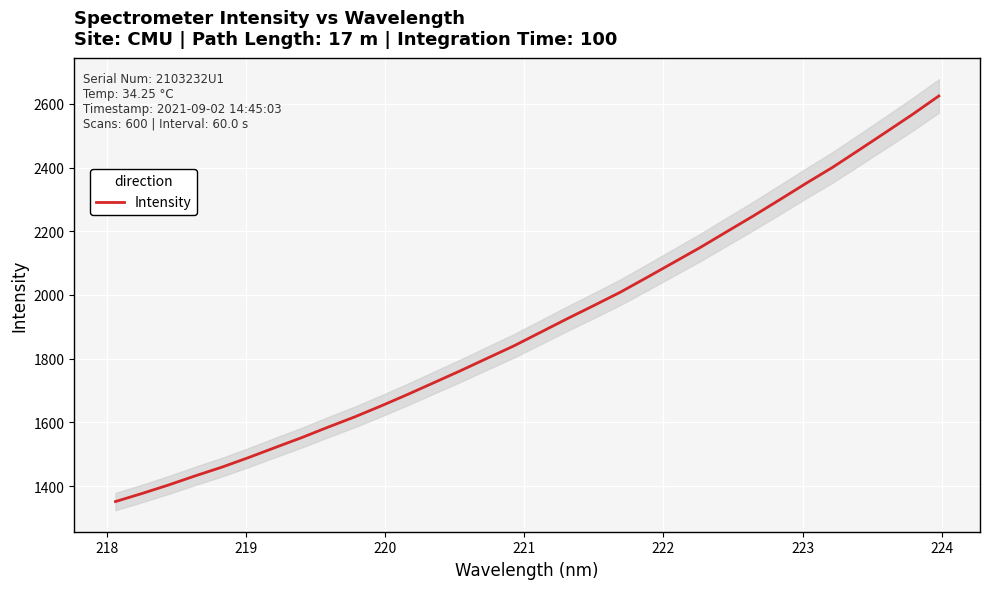

Is this an area chart (filled region under the line)?

No